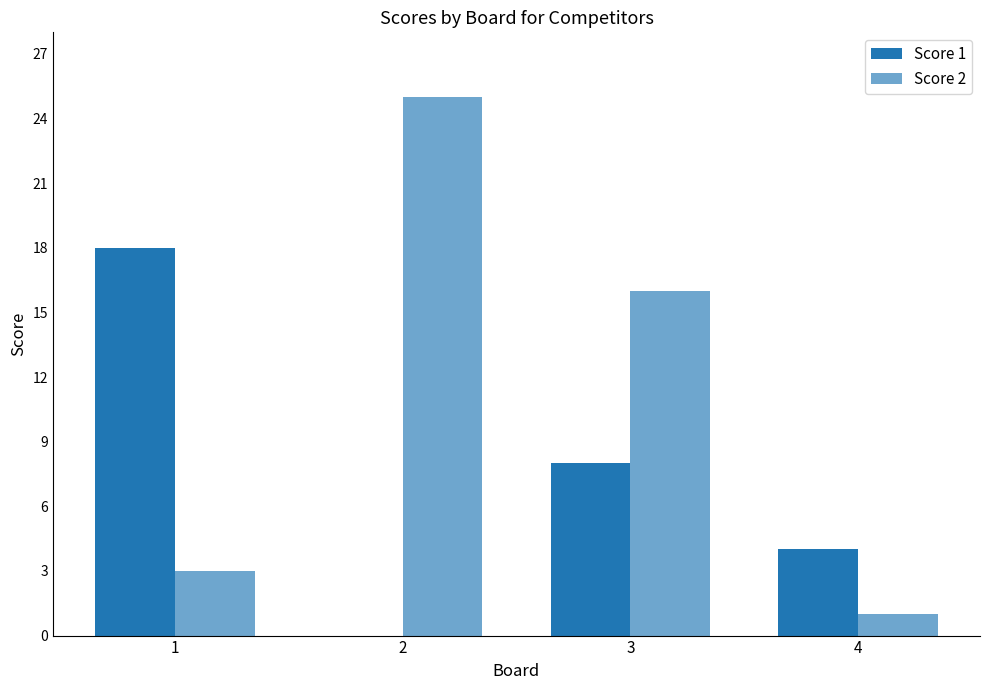

What is the difference between the highest and lowest values at 2?

25